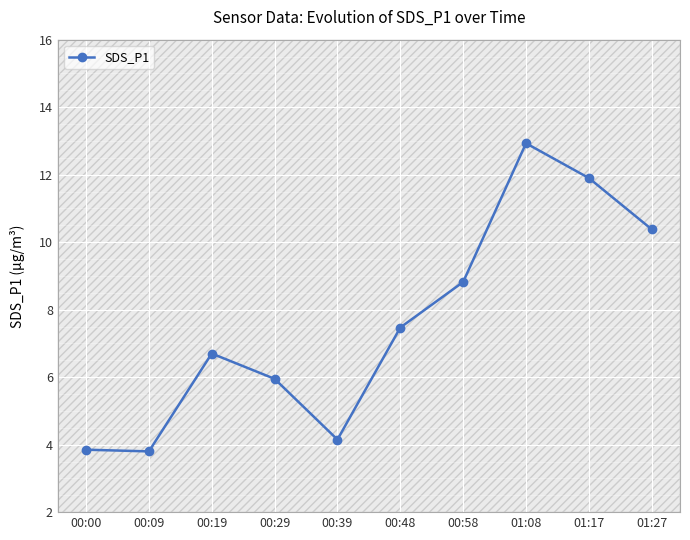

Is it true that the value at 00:29 is 6.0?

True